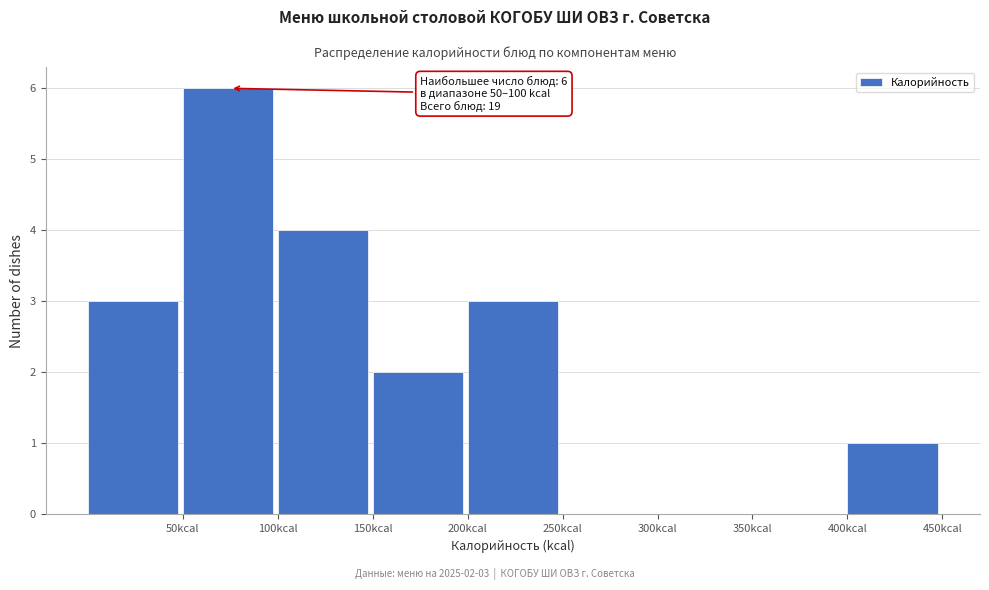

Over which range of the x-axis is the bar tallest?

50 to 100